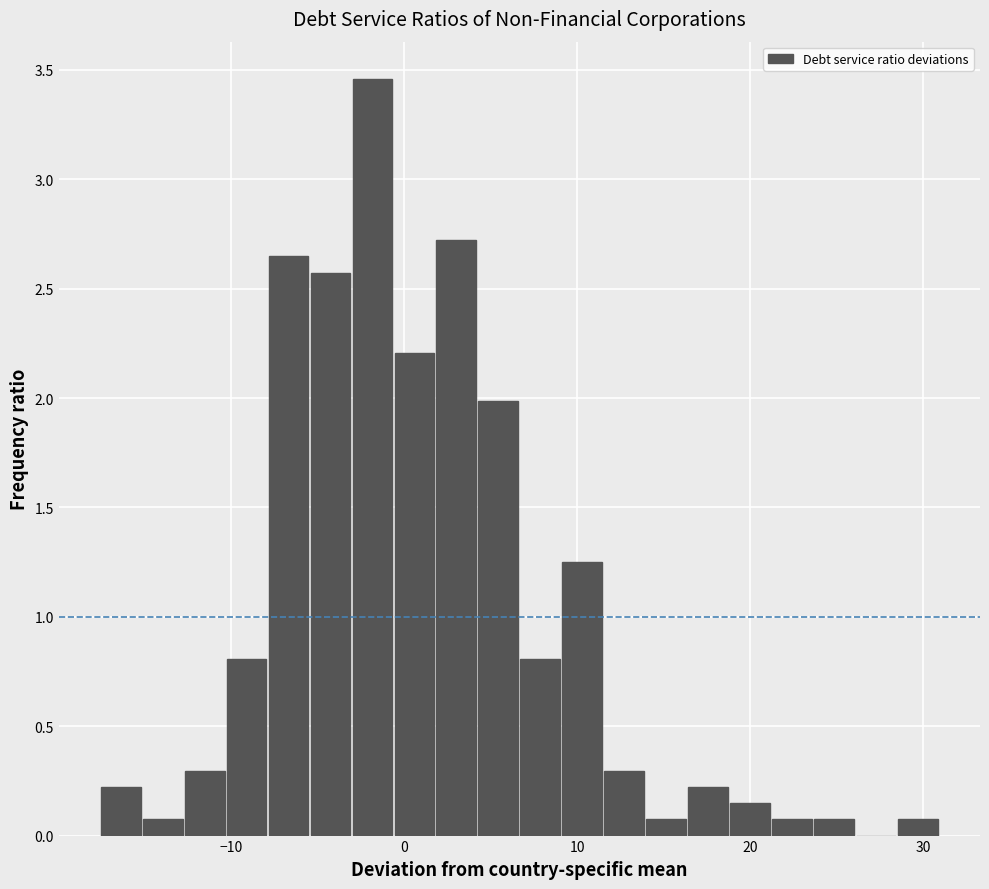

Read against the x-axis, roughly where is the centre of the tallest bar?

-2